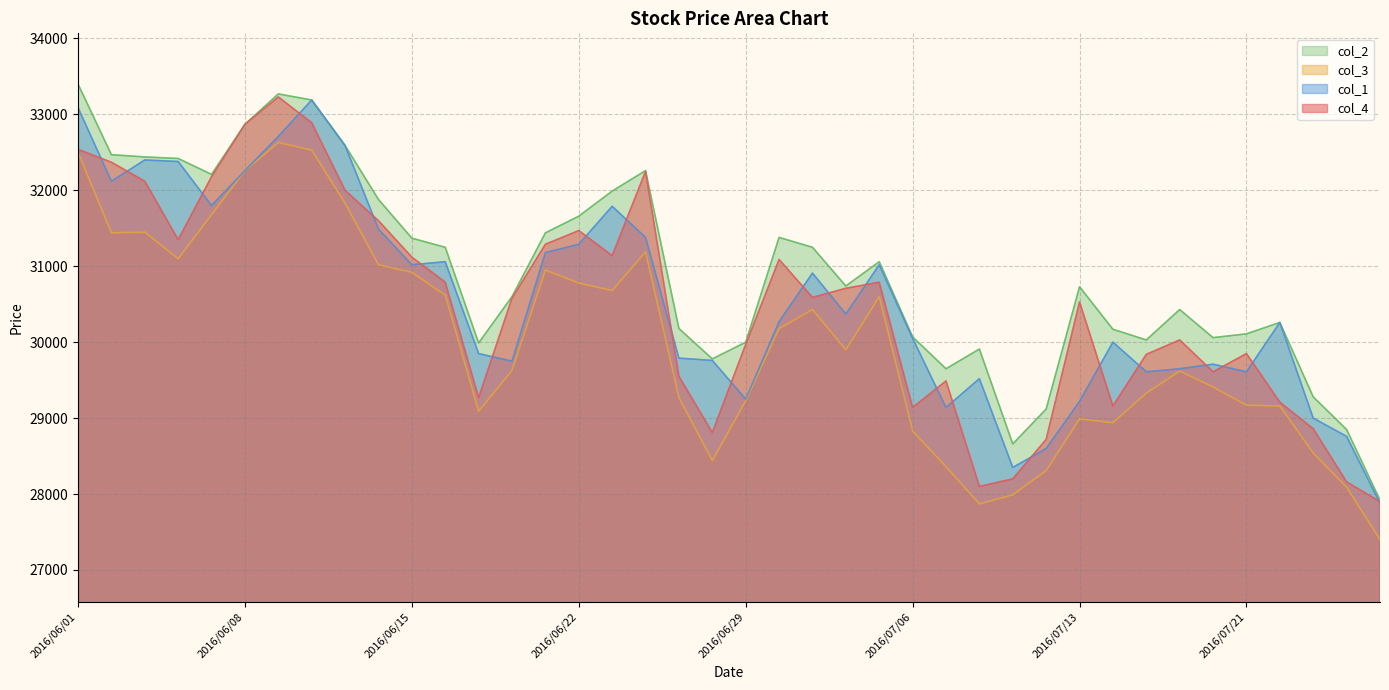

The col_1 series shows 16544 at 2016/06/02. True or false?

False